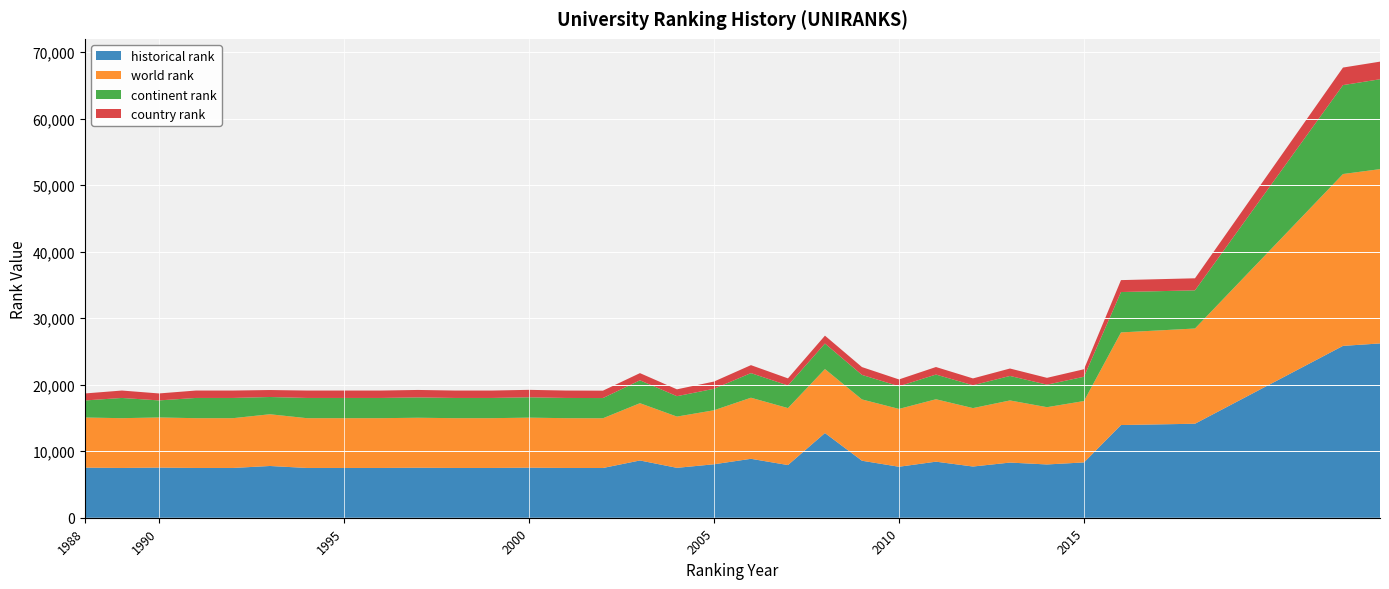

Reading right to left, extract all data points from this chart.

world rank: 26200	25832	14314	13922	9228	8609	9339	8781	9382	8695	9215	9614	8563	9183	8118	7703	8608	7476	7482	7523	7482	7482	7515	7482	7482	7482	7777	7482	7482	7536	7482	7532
continent rank: 13510	13367	5737	6070	3650	3385	3684	3434	3712	3406	3690	3836	3399	3701	3228	3068	3440	3037	3041	3058	3041	3041	3058	3041	3041	3041	2594	3041	3041	2564	3041	2564
country rank: 2647	2638	1812	1793	1130	1026	1116	1029	1134	1025	1174	1186	1068	1196	1087	1030	1082	1112	1114	1120	1114	1114	1120	1114	1114	1114	1048	1114	1114	1046	1114	1053
historical rank: 26200	25832	14129	13933	8314	8008	8291	7698	8427	7663	8567	12732	7918	8857	8035	7500	8608	7476	7482	7523	7482	7482	7515	7482	7482	7482	7777	7482	7482	7536	7482	7532